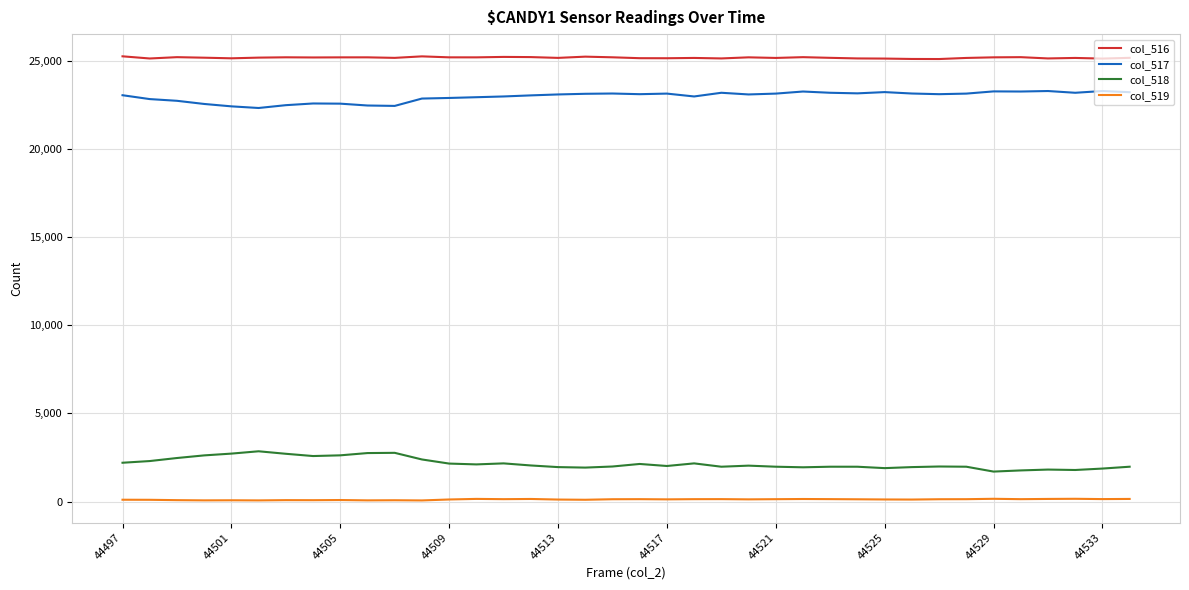

What is the difference between the maximum and minimum values in the col_518 series?

1151